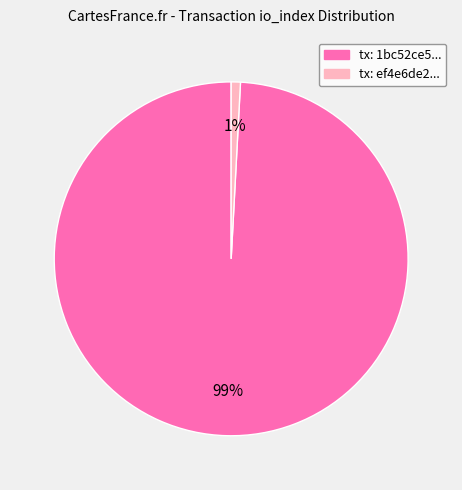

Is there a majority slice in this chart?

Yes